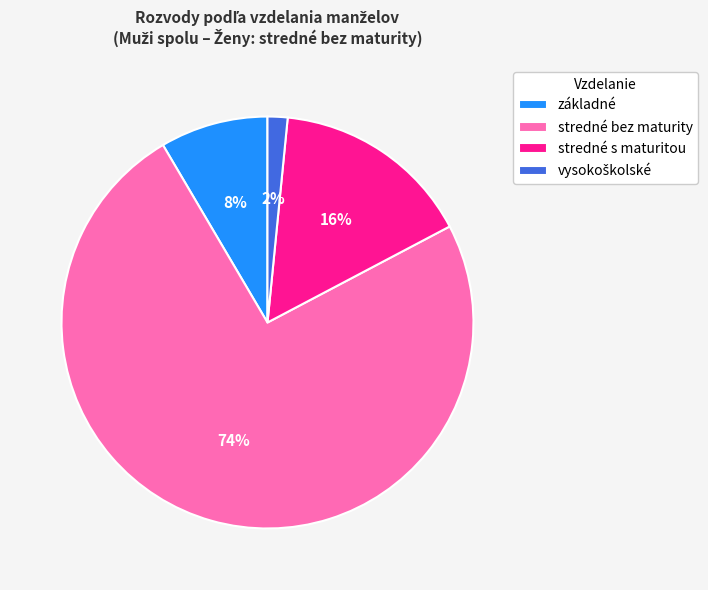

Is it true that stredné s maturitou is 4% of the pie?

False